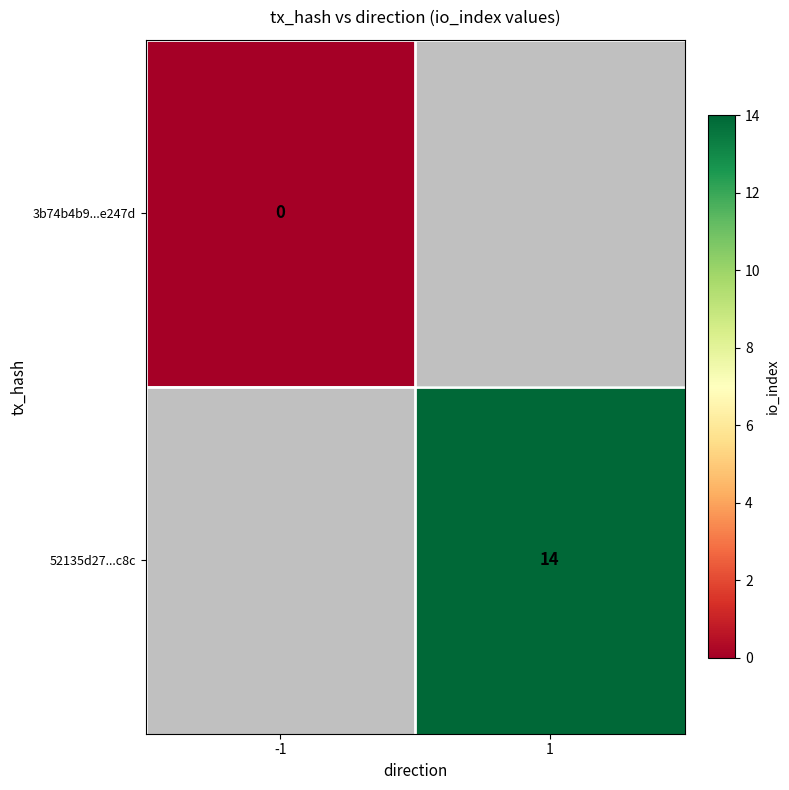

Between -1 and 1, which is larger?

1